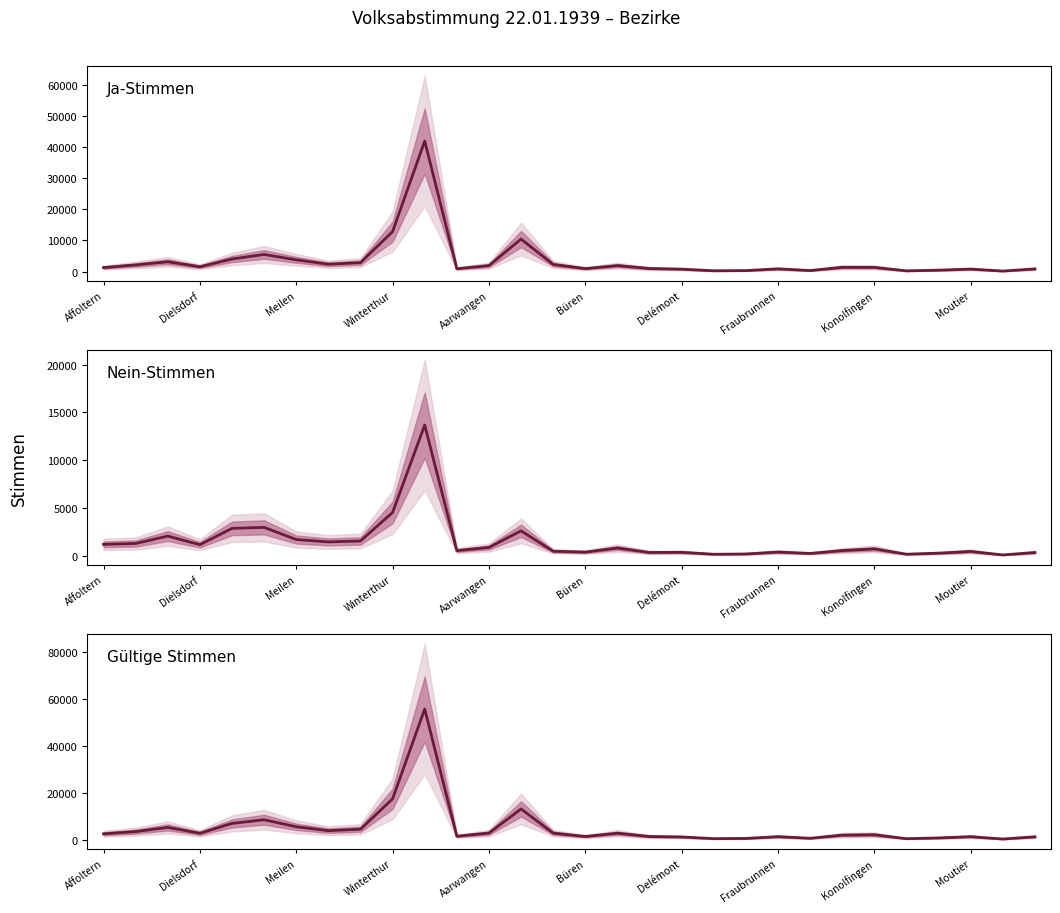

What is the maximum value for Gültige Stimmen?

55683